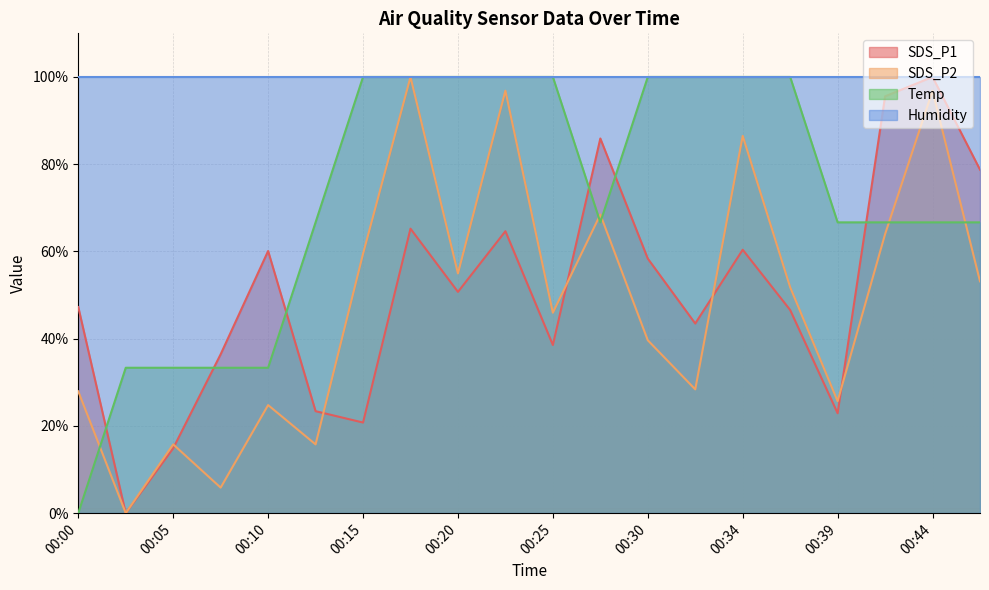

How many distinct data groups are displayed?

4